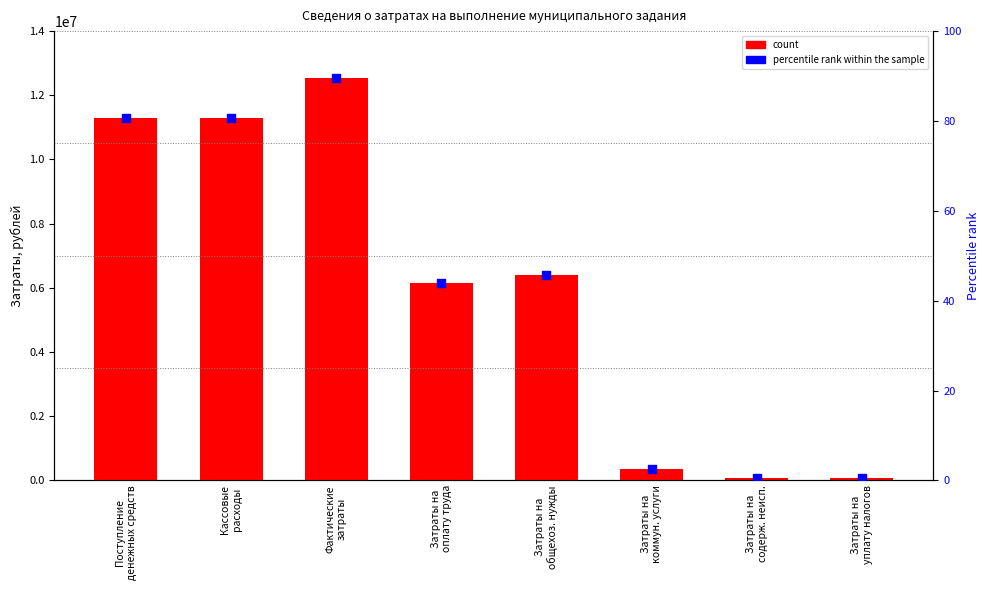

Which series reaches the maximum Y coordinate?

count